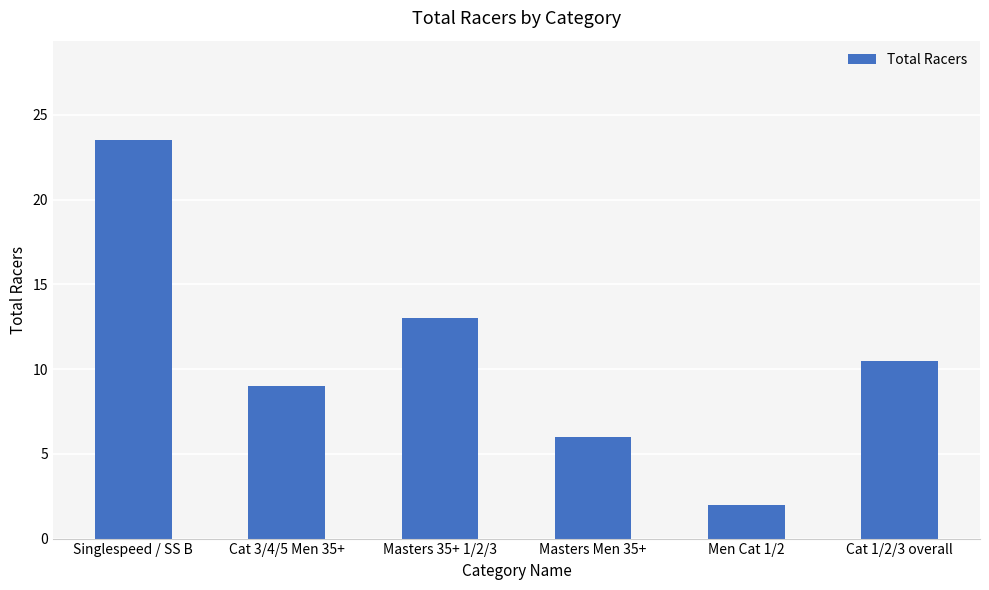

Reading left to right, list all the values displayed in this chart.

Singlespeed / SS B=23.5	Cat 3/4/5 Men 35+=9.0	Masters 35+ 1/2/3=13.0	Masters Men 35+=6.0	Men Cat 1/2=2.0	Cat 1/2/3 overall=10.5